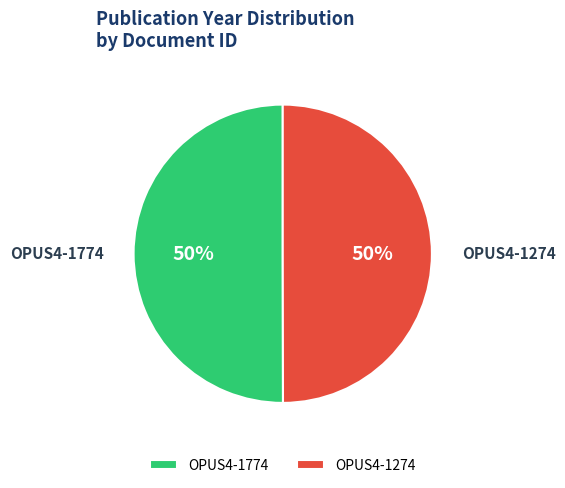

True or false: OPUS4-1774 accounts for 41% of the total.

False